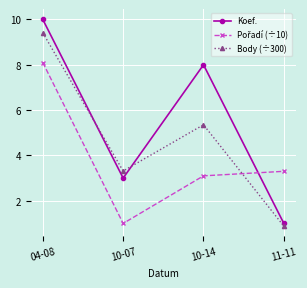

Is this an area chart (filled region under the line)?

No